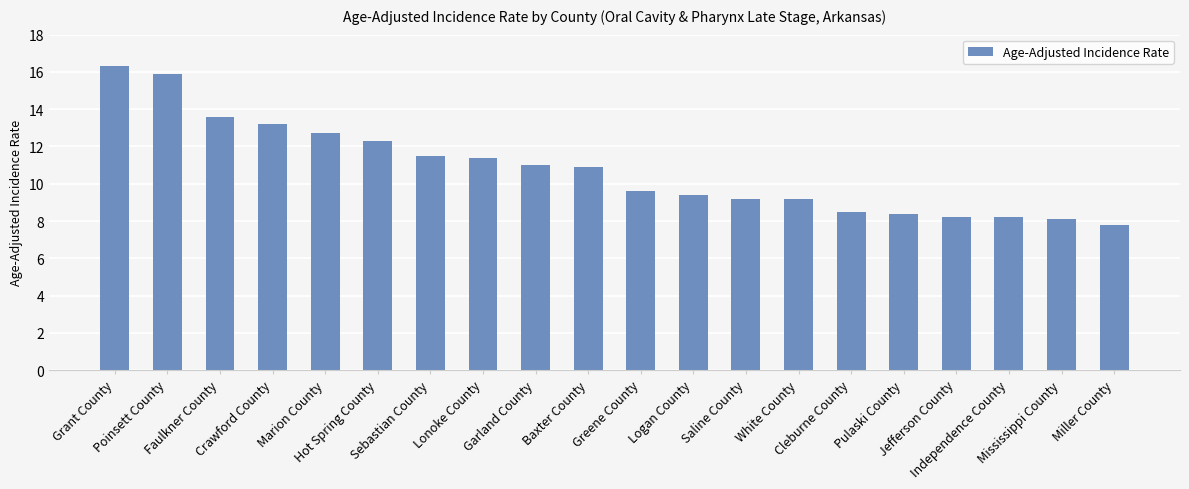

What is the difference between the second highest and minimum values?

8.1